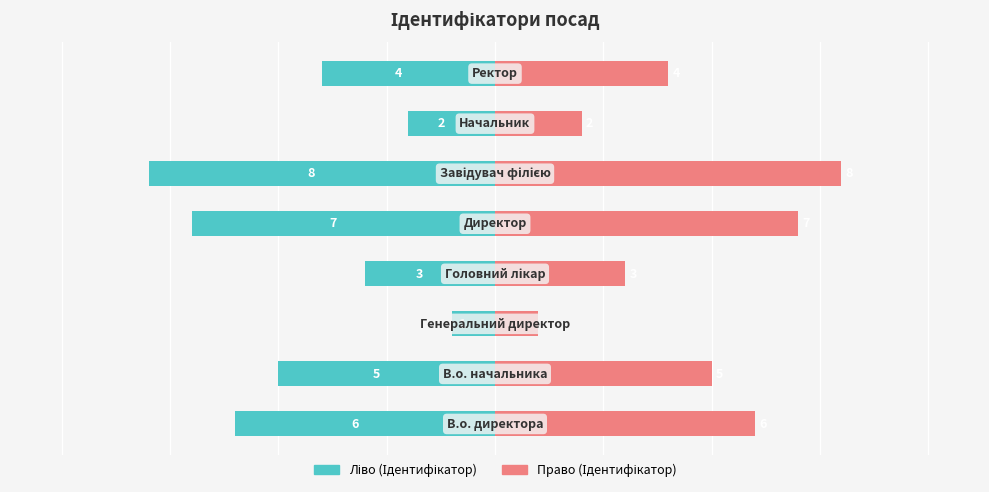

What is the value of the Ідентифікатор (ліво) bar at the 2nd from the left?

-5